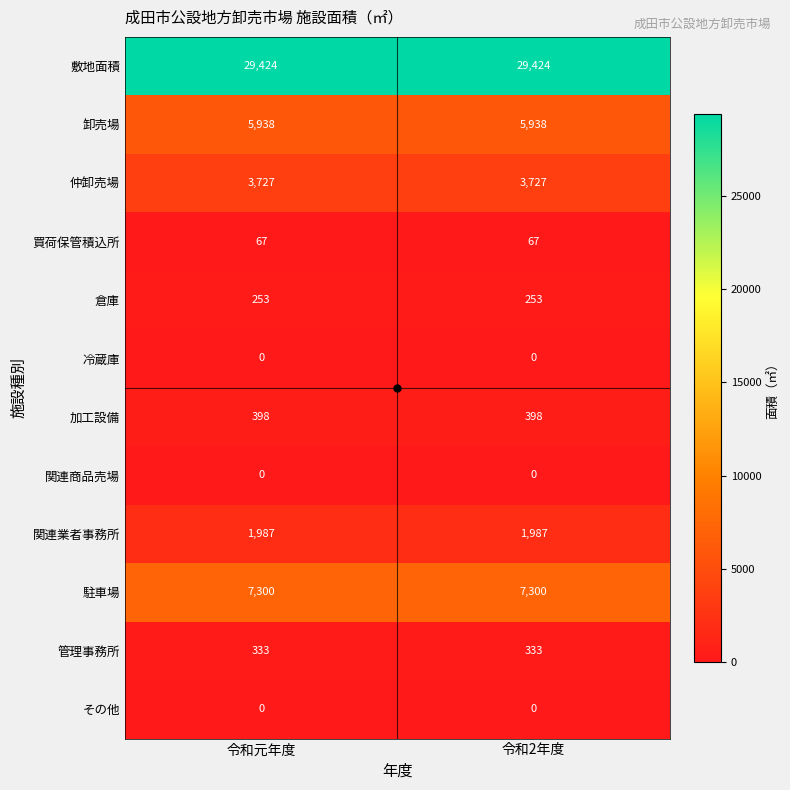

Is the value of 関連業者事務所 at 令和2年度 greater than the value of 管理事務所 at 令和2年度?

Yes